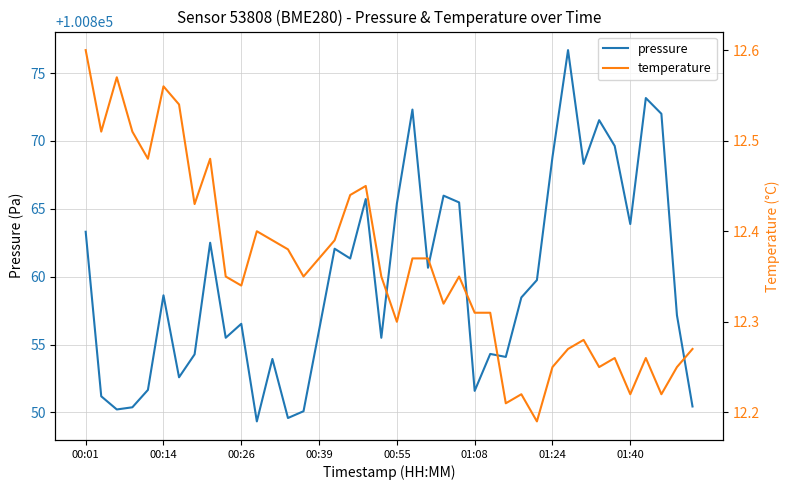

How many lines are shown in the chart?

2